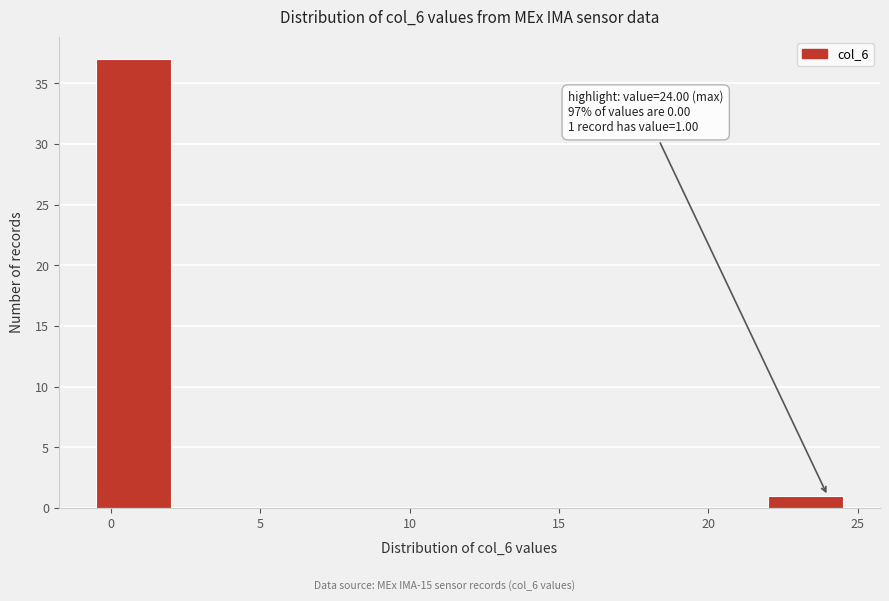

Which range on the x-axis has the tallest bar?

-0.5 to 2.0